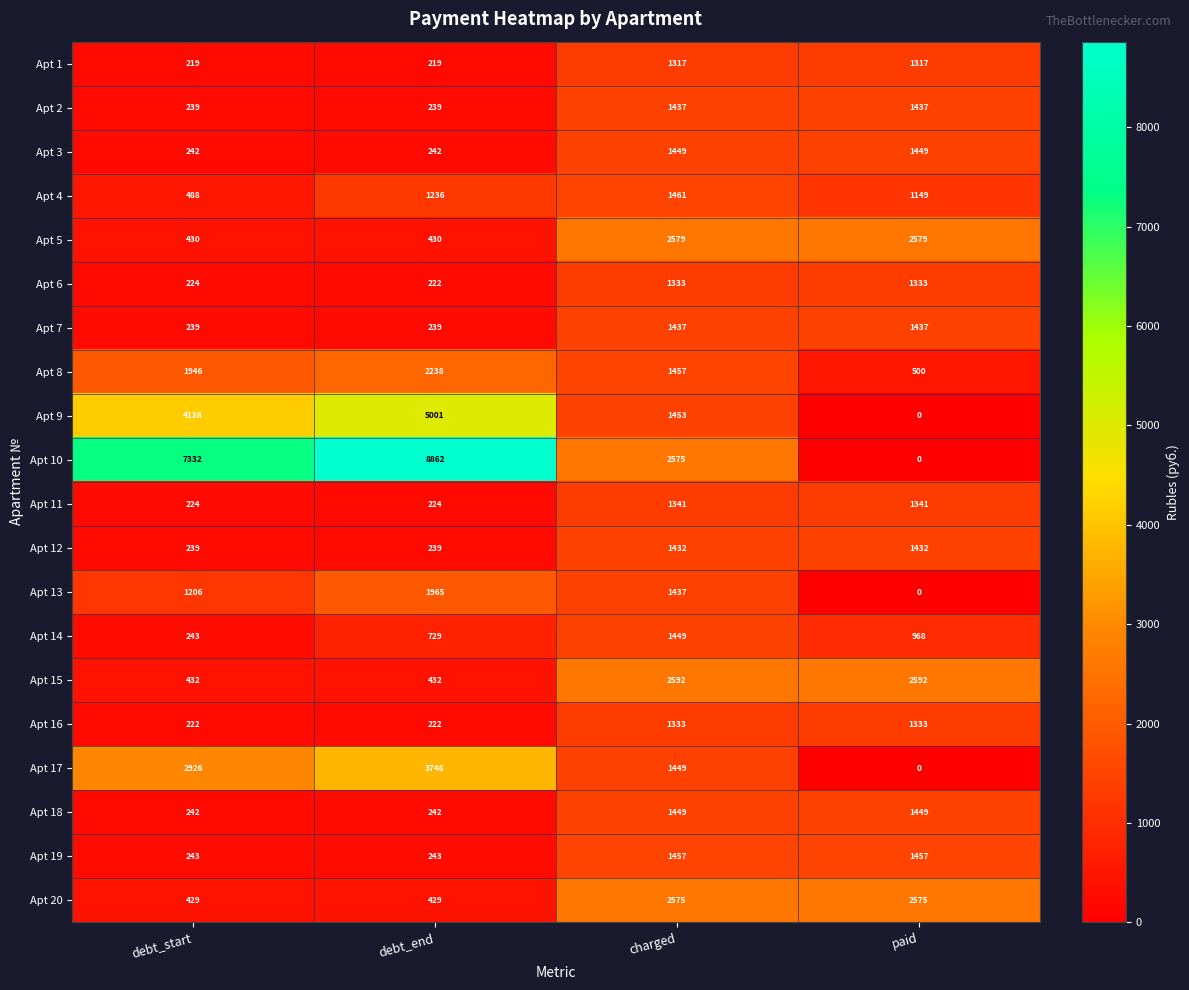

How many series are shown in this chart?

20